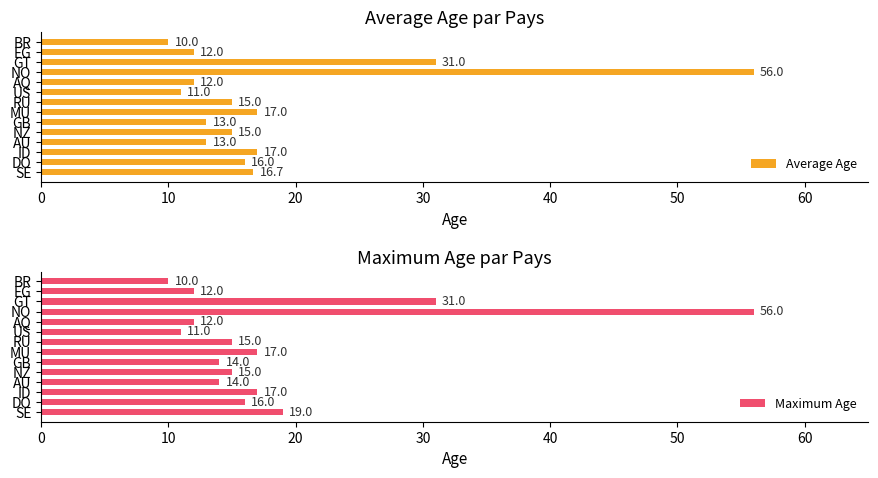

At which label is Average Age closest to 33?

GT